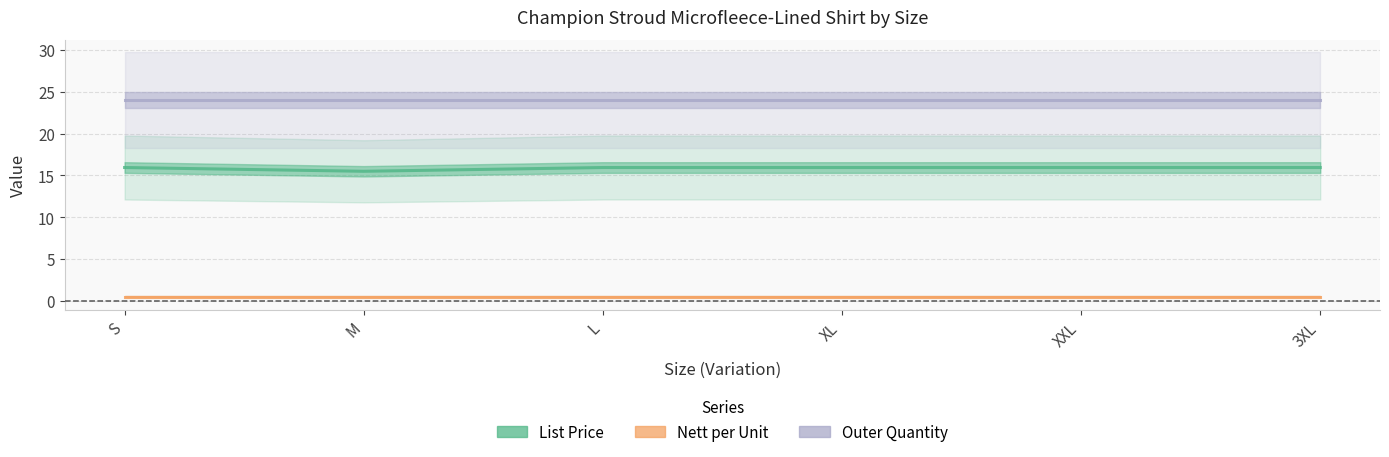

Which has a higher value, L or XL?

L